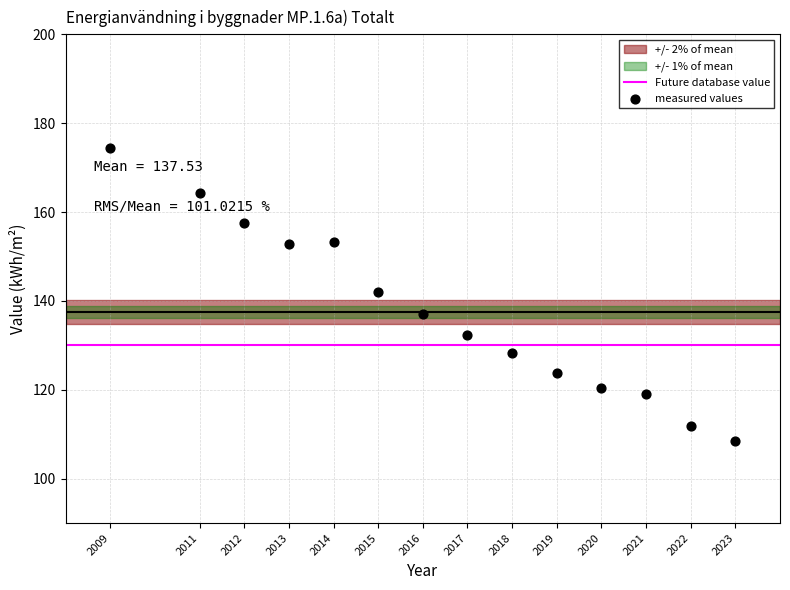

What is the range of Y values (max minus min)?

66.0